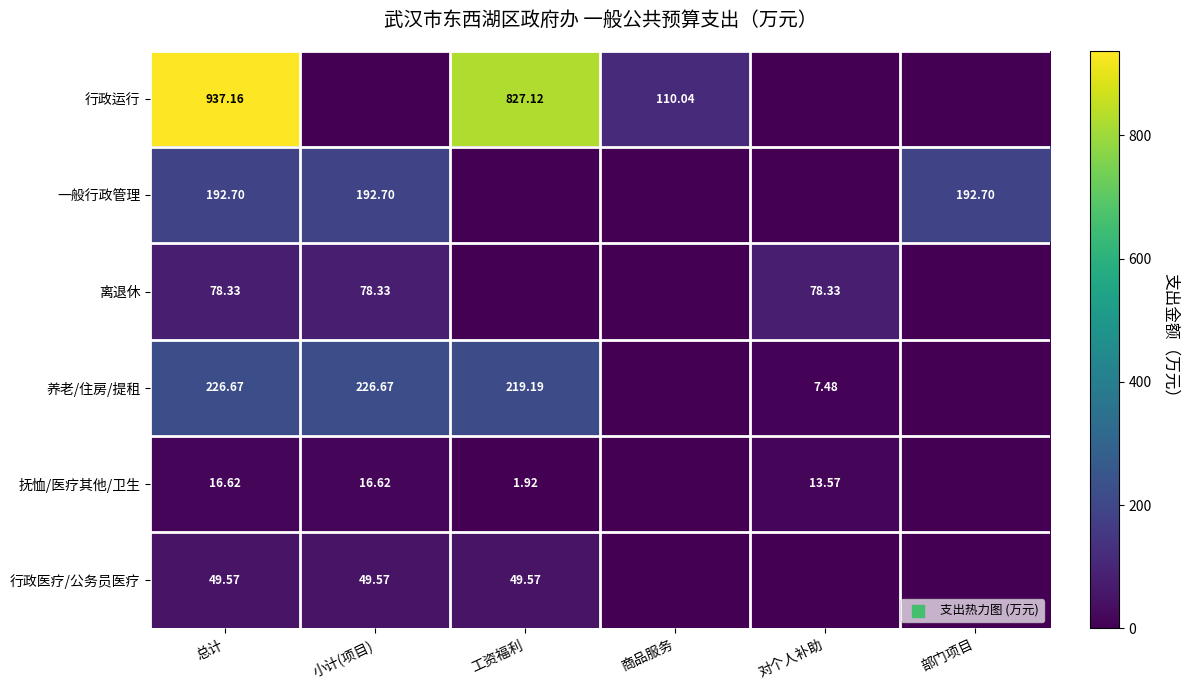

How many values in 一般行政管理 are above zero?

3